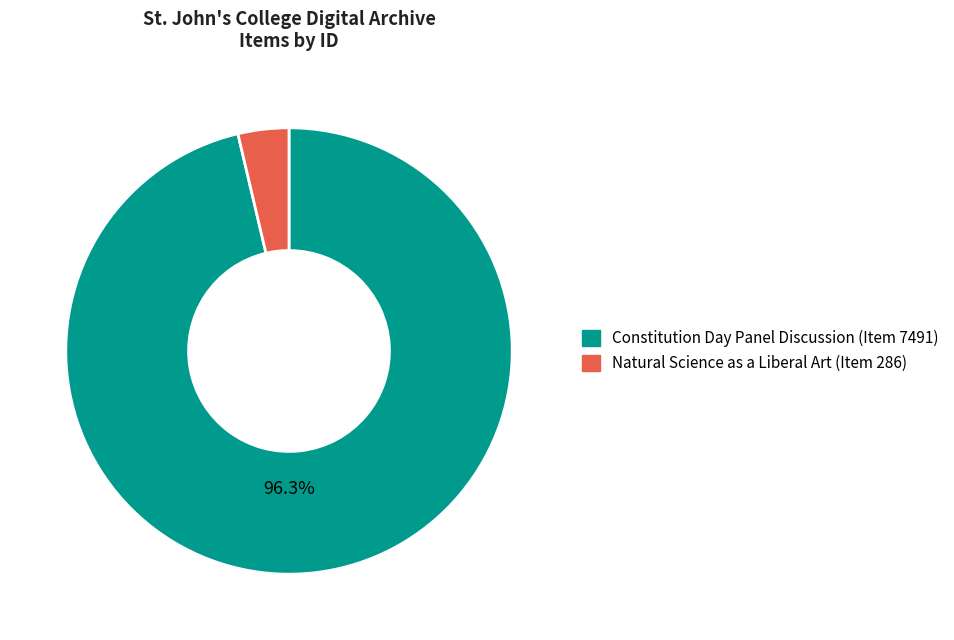

Does any single category account for the majority?

Yes